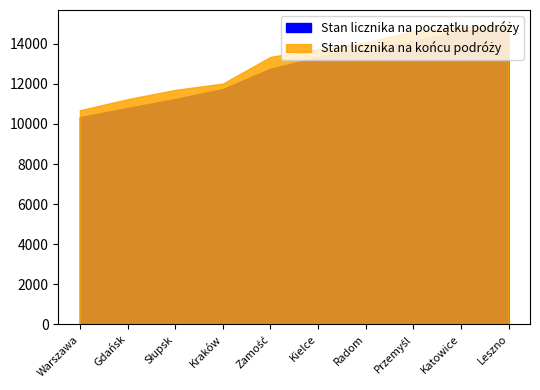

True or false: Stan licznika na początku podróży and Stan licznika na końcu podróży cross at least once.

False